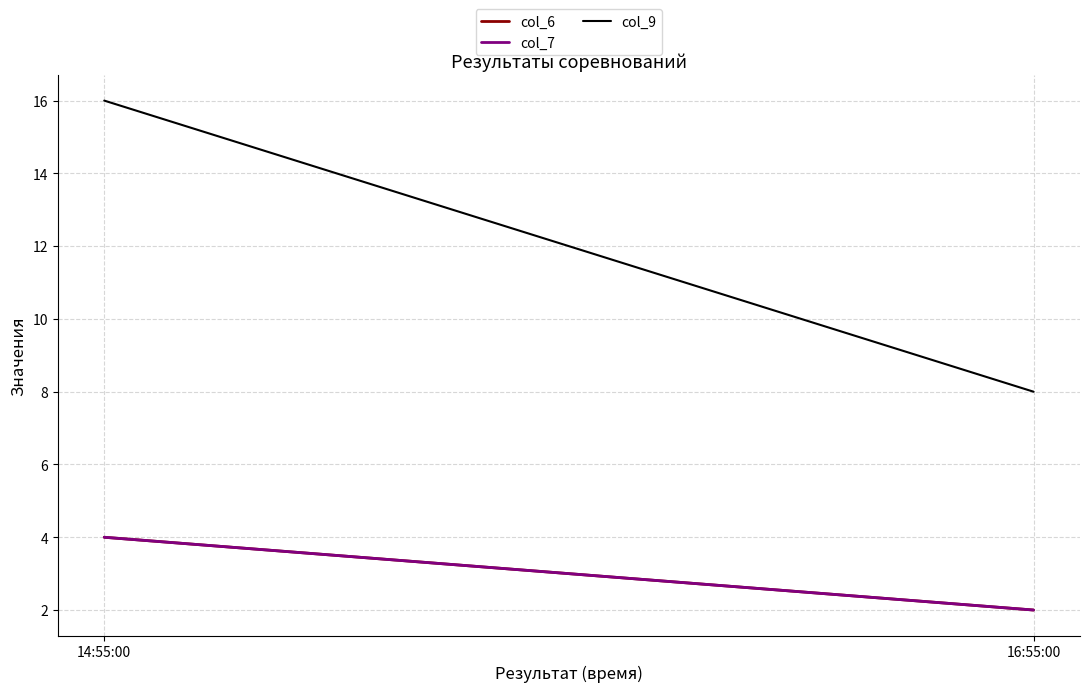

Reading right to left, what are all the values shown in this chart?

col_6: 16:55:00=2	14:55:00=4
col_7: 16:55:00=2	14:55:00=4
col_9: 16:55:00=8	14:55:00=16